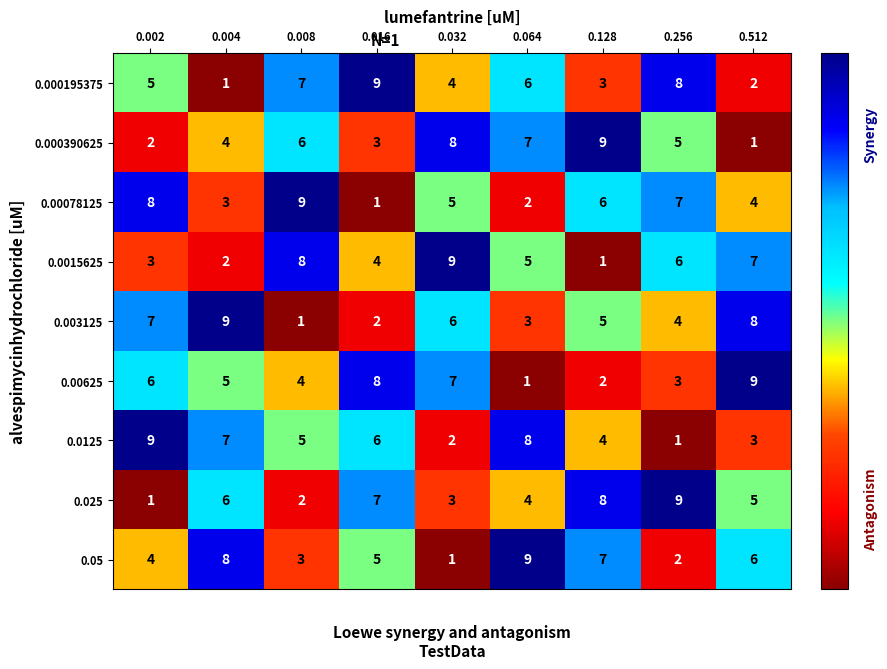

What is the maximum value shown in the chart?

9